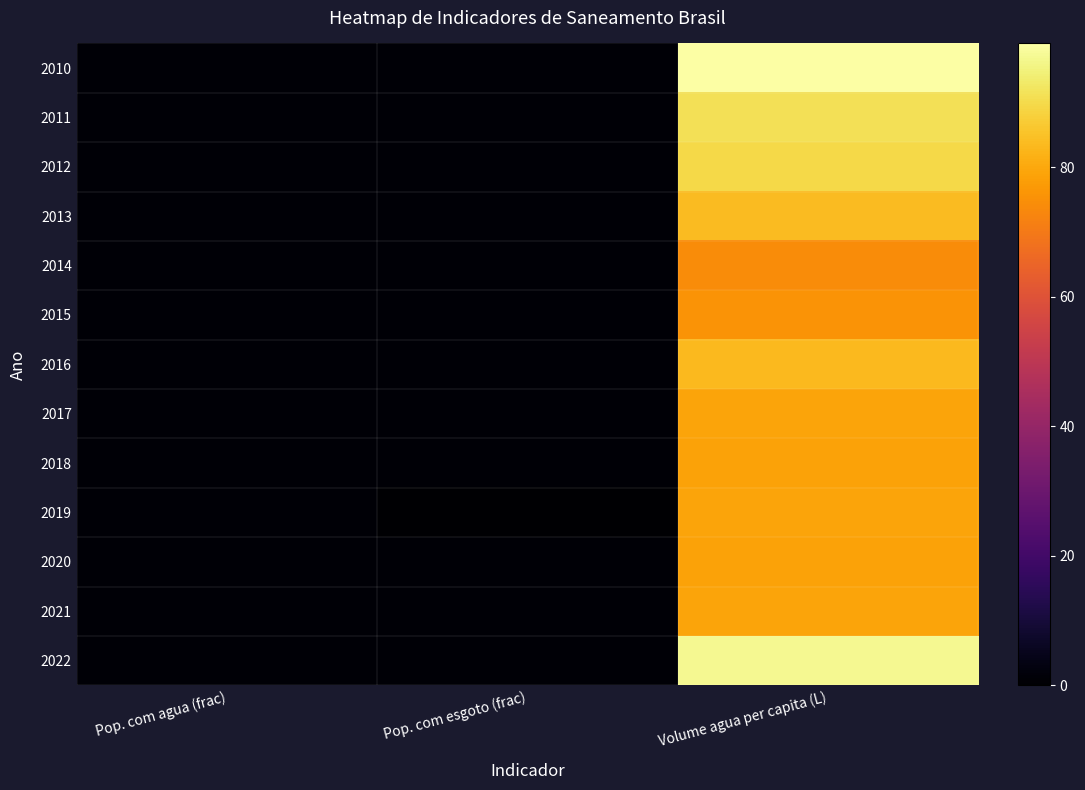

Reading left to right, list all the values displayed in this chart.

2010: Pop. com agua (frac)=0.8	Pop. com esgoto (frac)=1.0	Volume agua per capita (L)=99.1
2011: Pop. com agua (frac)=0.8	Pop. com esgoto (frac)=1.0	Volume agua per capita (L)=91.2
2012: Pop. com agua (frac)=0.8	Pop. com esgoto (frac)=1.0	Volume agua per capita (L)=89.5
2013: Pop. com agua (frac)=0.8	Pop. com esgoto (frac)=1.0	Volume agua per capita (L)=83.8
2014: Pop. com agua (frac)=0.8	Pop. com esgoto (frac)=1.0	Volume agua per capita (L)=74.1
2015: Pop. com agua (frac)=0.8	Pop. com esgoto (frac)=1.0	Volume agua per capita (L)=75.9
2016: Pop. com agua (frac)=0.8	Pop. com esgoto (frac)=1.0	Volume agua per capita (L)=83.4
2017: Pop. com agua (frac)=0.8	Pop. com esgoto (frac)=1.0	Volume agua per capita (L)=79.2
2018: Pop. com agua (frac)=0.8	Pop. com esgoto (frac)=1.0	Volume agua per capita (L)=78.9
2019: Pop. com agua (frac)=0.8	Pop. com esgoto (frac)=0.0	Volume agua per capita (L)=79.0
2020: Pop. com agua (frac)=0.8	Pop. com esgoto (frac)=1.0	Volume agua per capita (L)=78.8
2021: Pop. com agua (frac)=0.8	Pop. com esgoto (frac)=1.0	Volume agua per capita (L)=79.1
2022: Pop. com agua (frac)=0.8	Pop. com esgoto (frac)=1.0	Volume agua per capita (L)=97.0